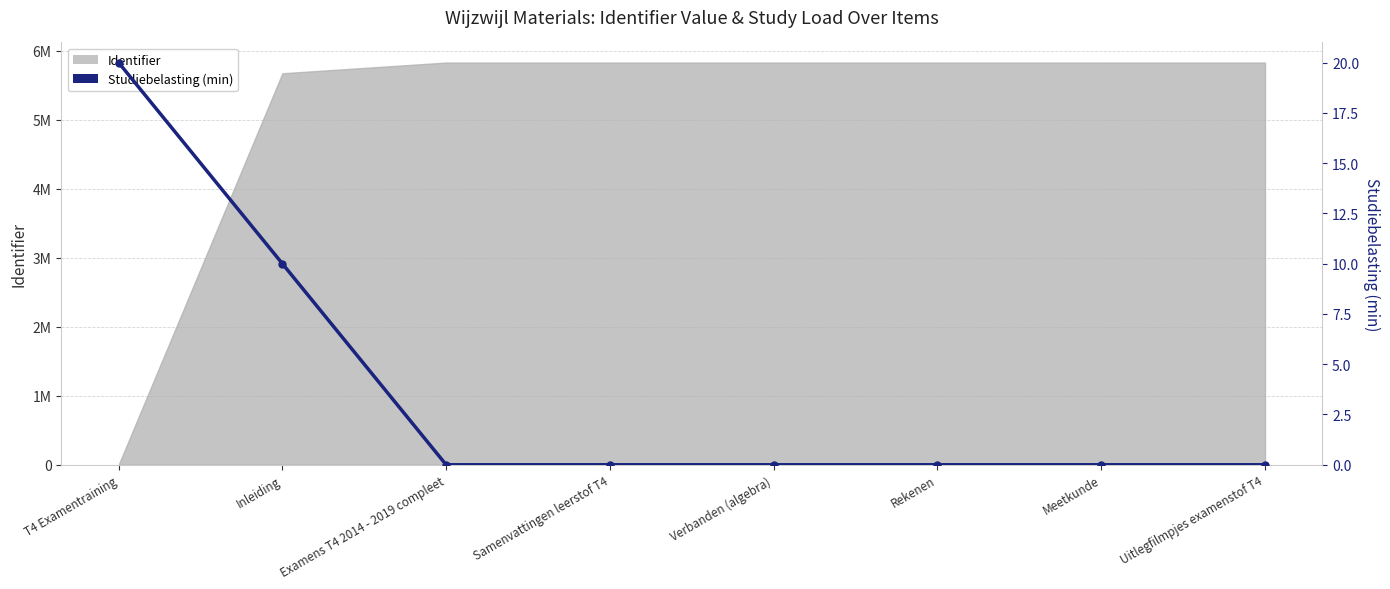

What is the label of the 6th point from the left?

Rekenen